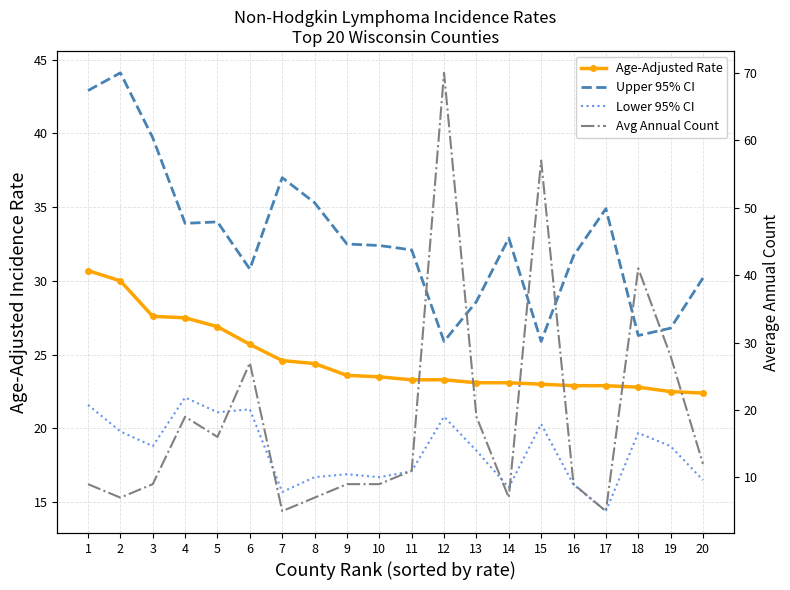

What are all the series names shown in the legend?

Age-Adjusted Rate, Upper 95% CI, Lower 95% CI, Avg Annual Count